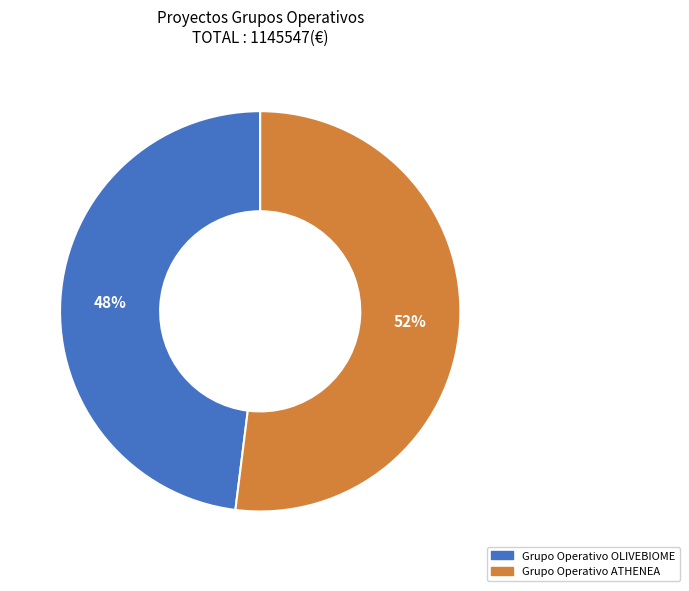

Do Grupo Operativo OLIVEBIOME and Grupo Operativo ATHENEA together represent more than half of the pie?

Yes